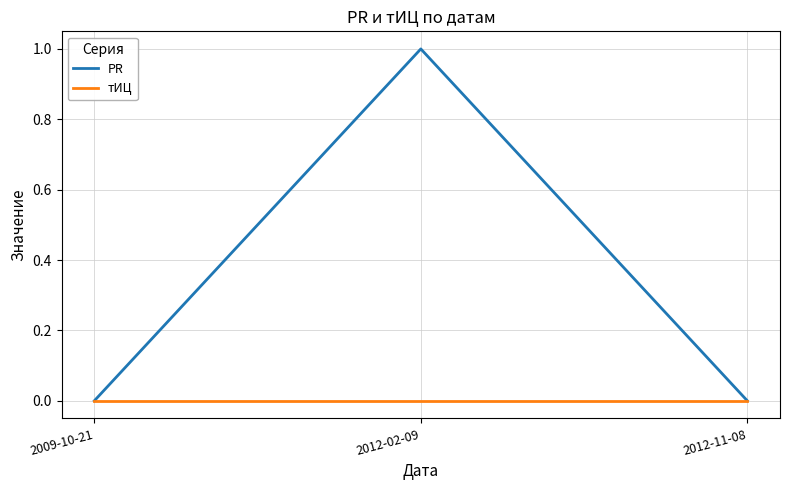

Reading left to right, list all the values displayed in this chart.

PR: 0	1	0
тИЦ: 0	0	0